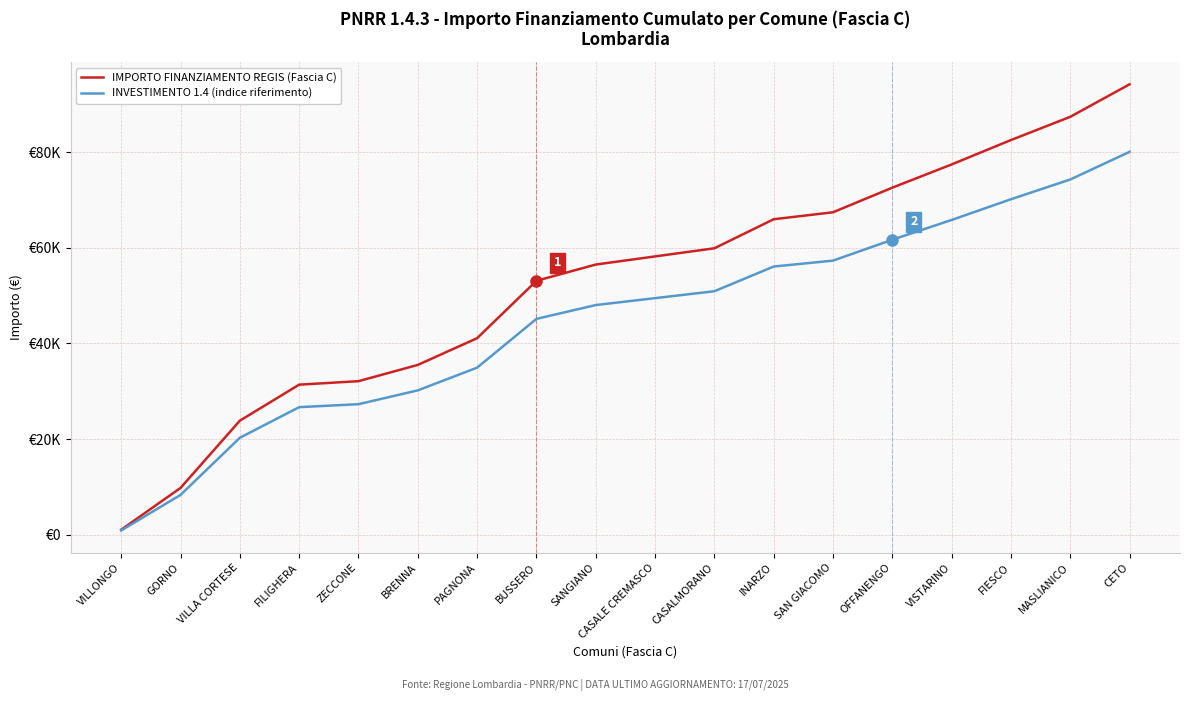

What is the difference between the INVESTIMENTO 1.4 (indice riferimento) values at OFFANENGO and VILLONGO?

60818.3